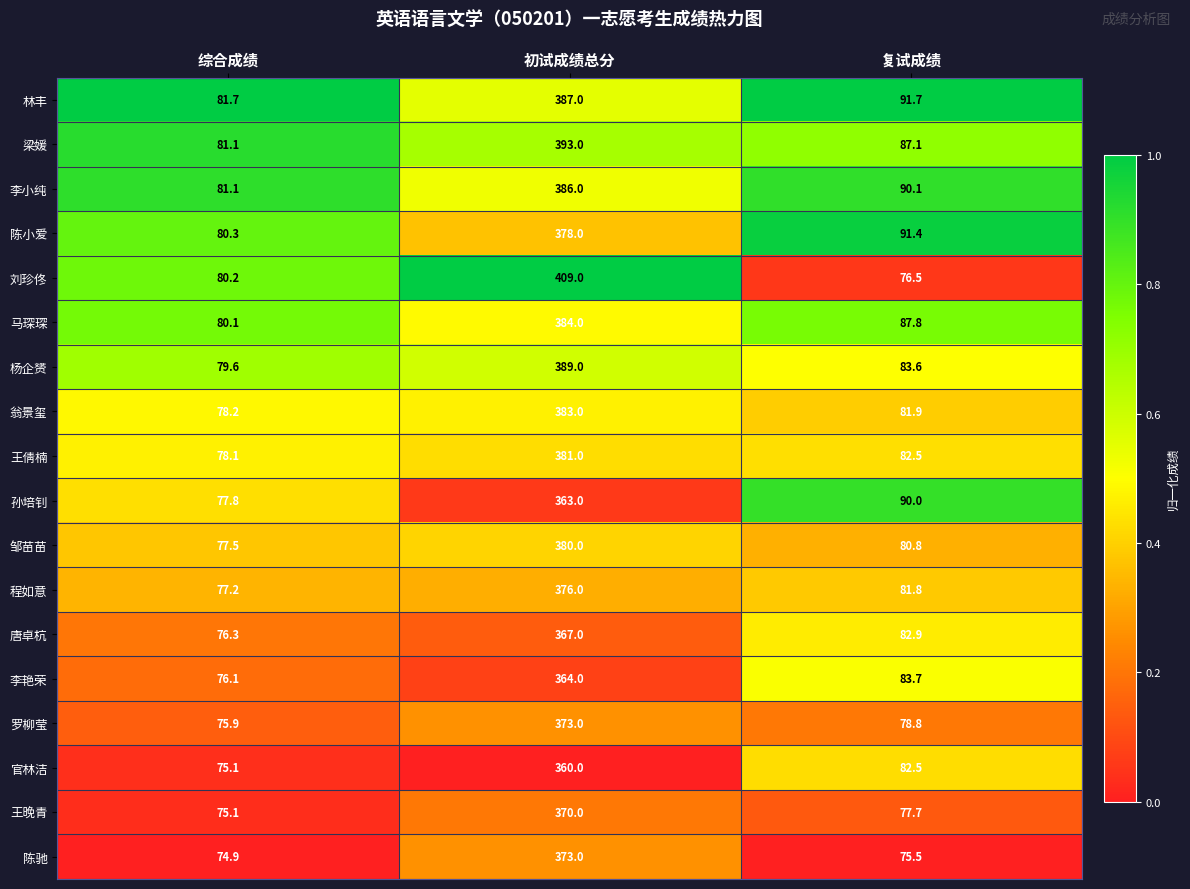

At which category is the sum across all series the highest?

初试成绩总分